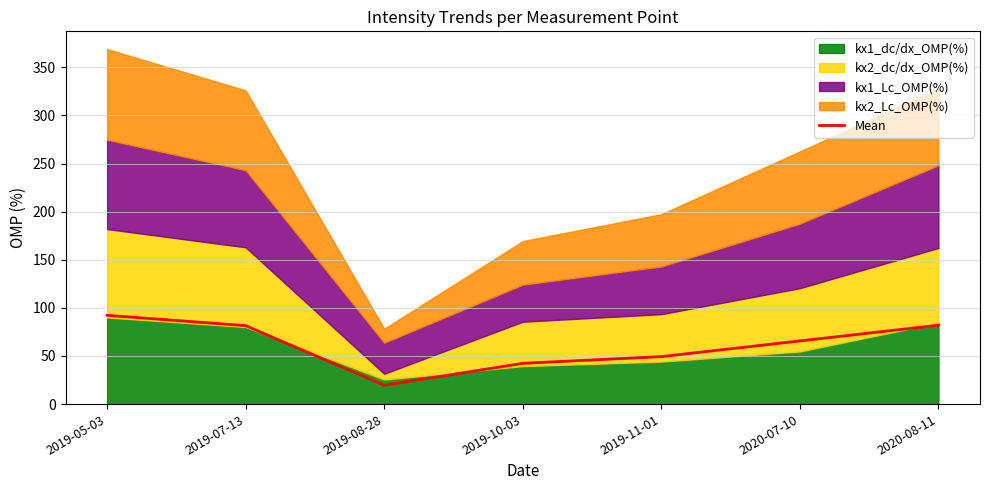

What is the minimum value shown in the chart?

19.6